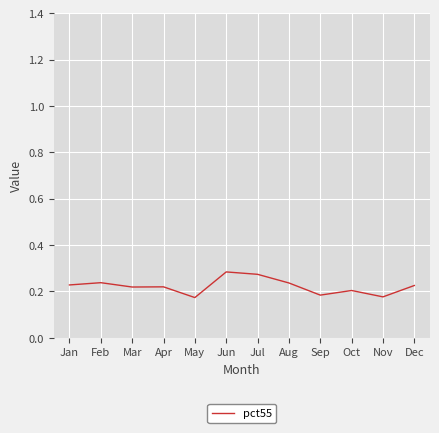

The value at Oct is 0.1. True or false?

False